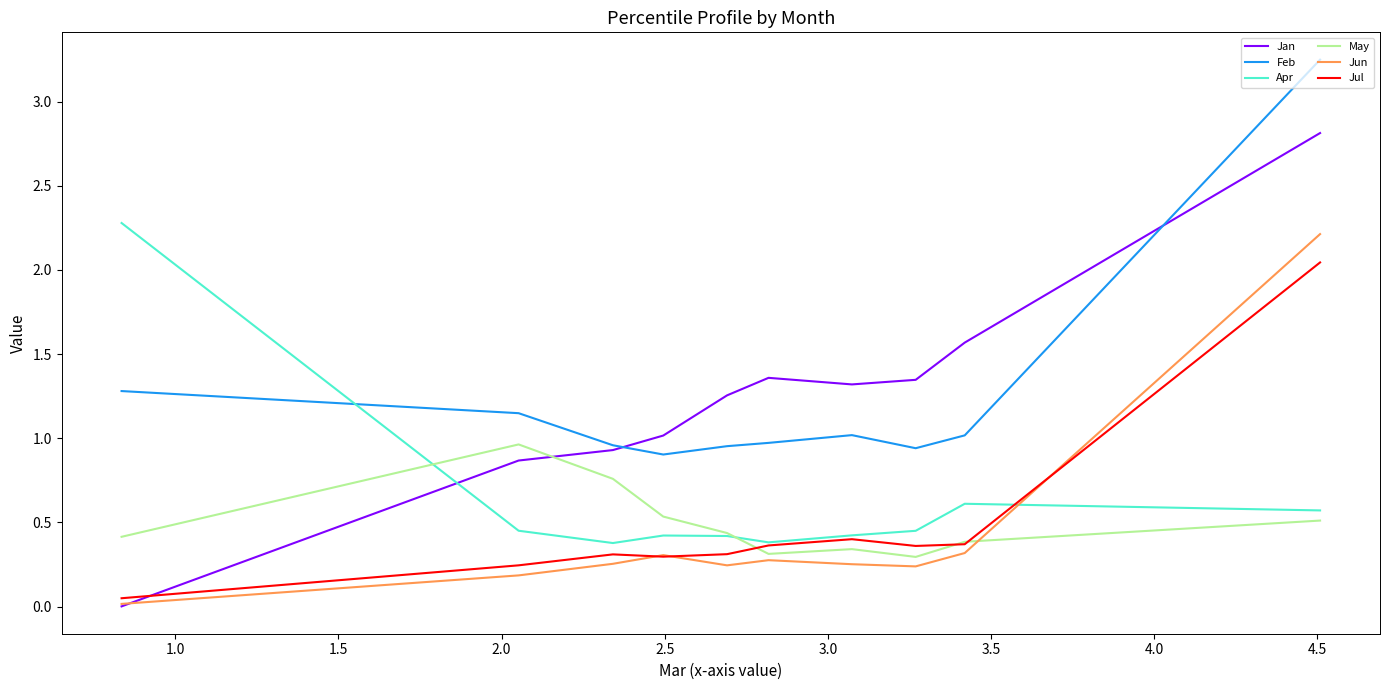

What are all the series names shown in the legend?

Jan, Feb, Apr, May, Jun, Jul